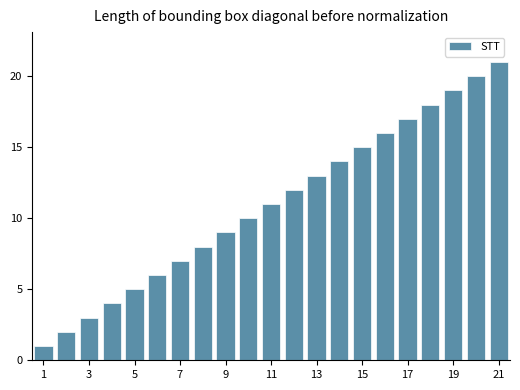

Does the chart contain any negative values?

No